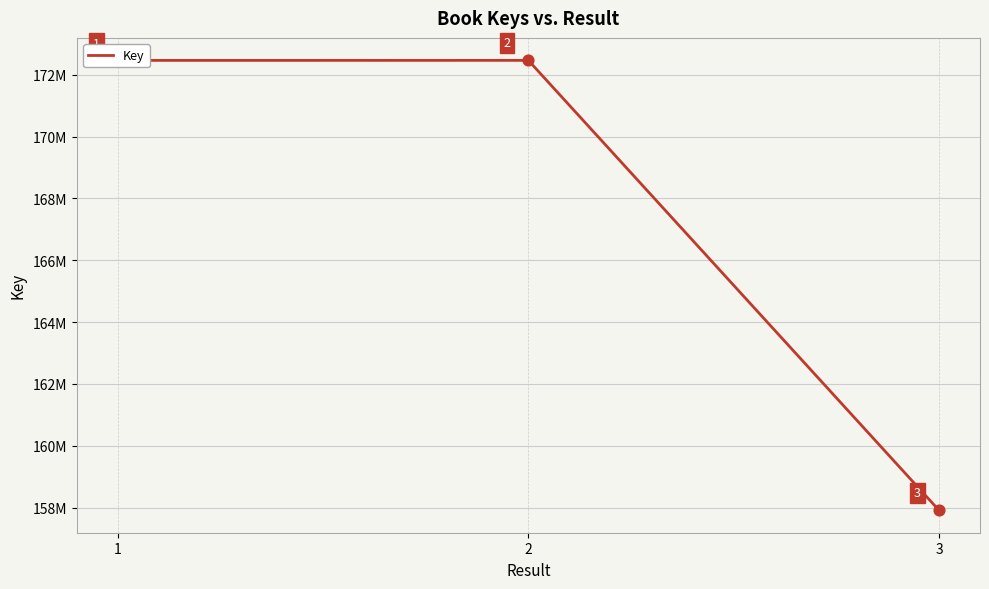

Which has a higher value, 3 or 1?

1